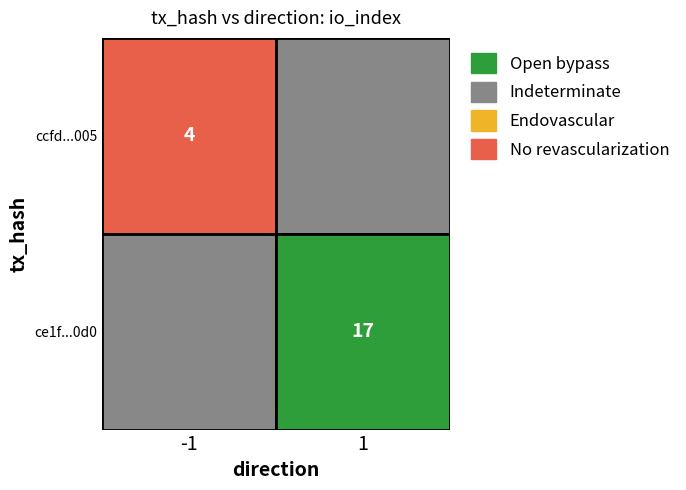

How many values in the ce1fb874927a4385d3c0cc7717675744fec0f0d series are below 17?

1